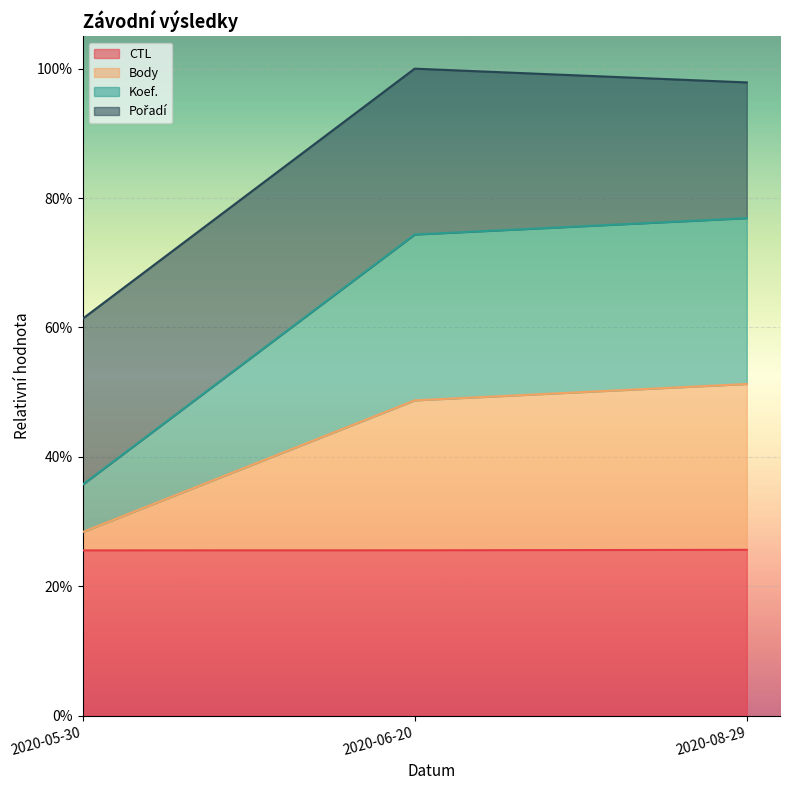

At how many categories does at least one series exceed 1?

3